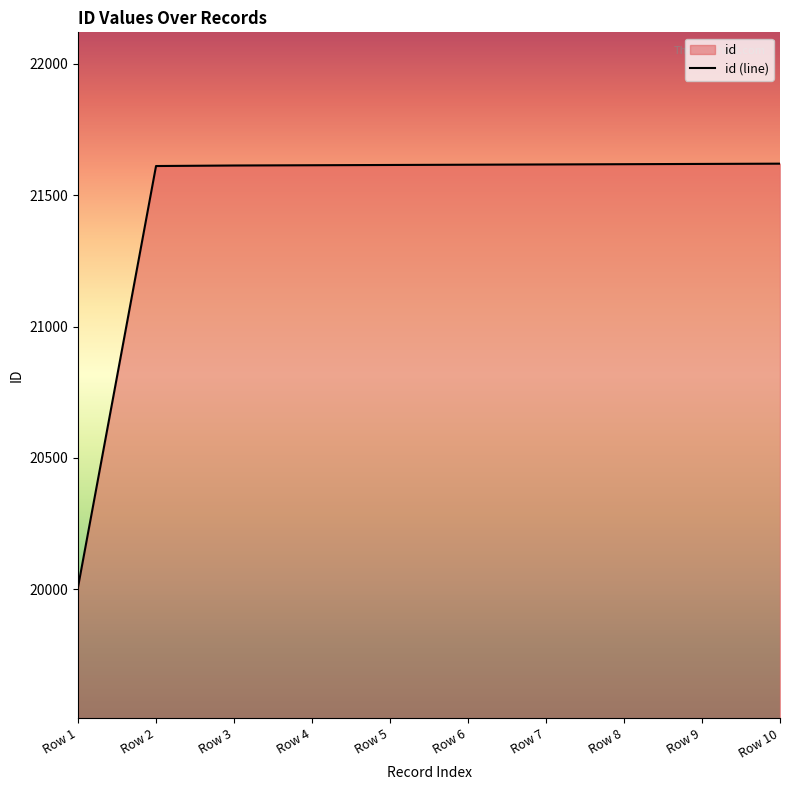

List the labels in order of value, largest first.

Row 10, Row 9, Row 8, Row 7, Row 6, Row 5, Row 4, Row 3, Row 2, Row 1